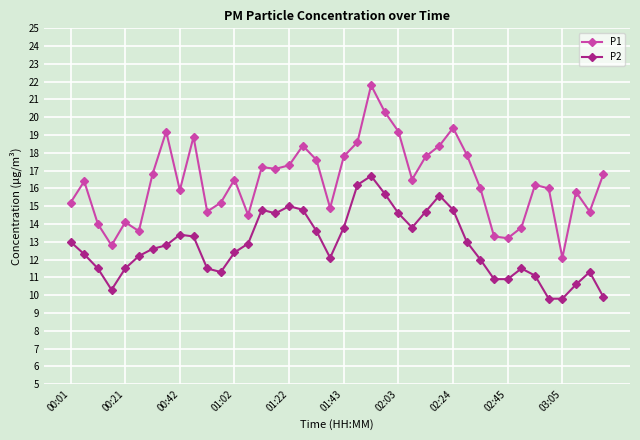

True or false: P2 and P1 intersect in this chart.

False